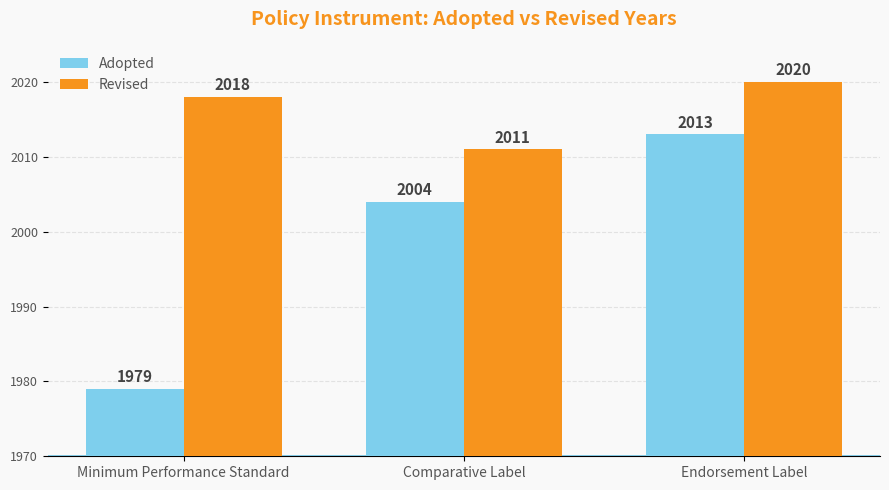

What is the difference between the highest and lowest values at Comparative Label?

7